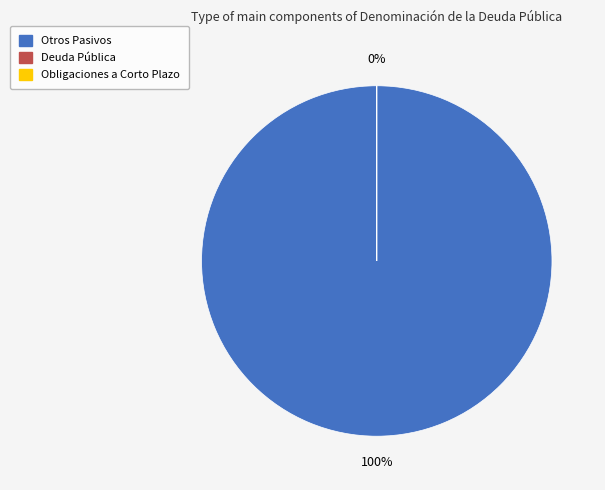

To the nearest percent, what is the average slice percentage?

33%